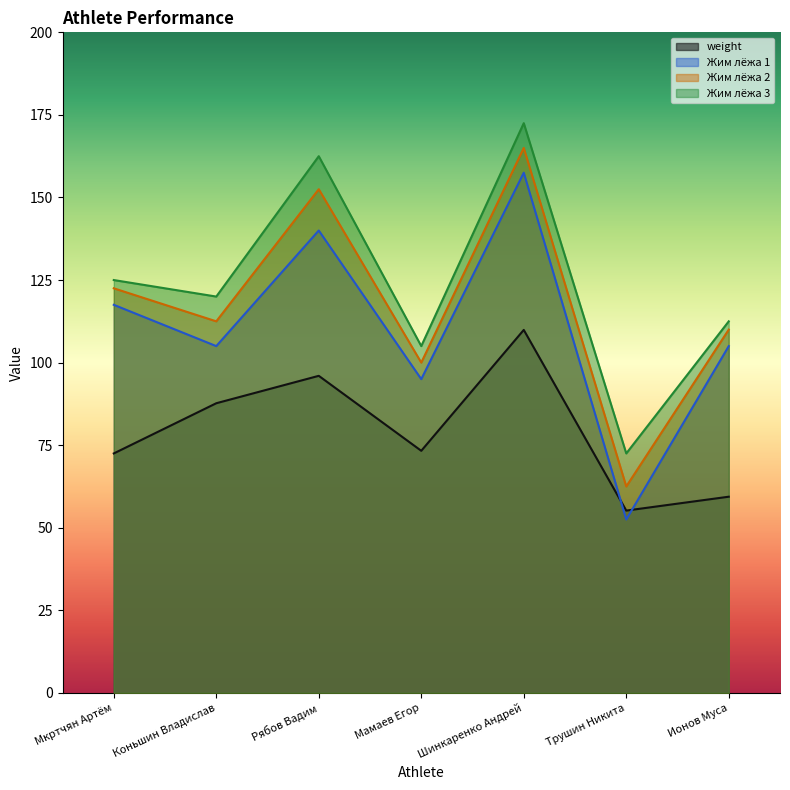

Rank the categories by Жим лёжа 1 value from highest to lowest.

Шинкаренко Андрей, Рябов Вадим, Мкртчян Артём, Коньшин Владислав, Ионов Муса, Мамаев Егор, Трушин Никита